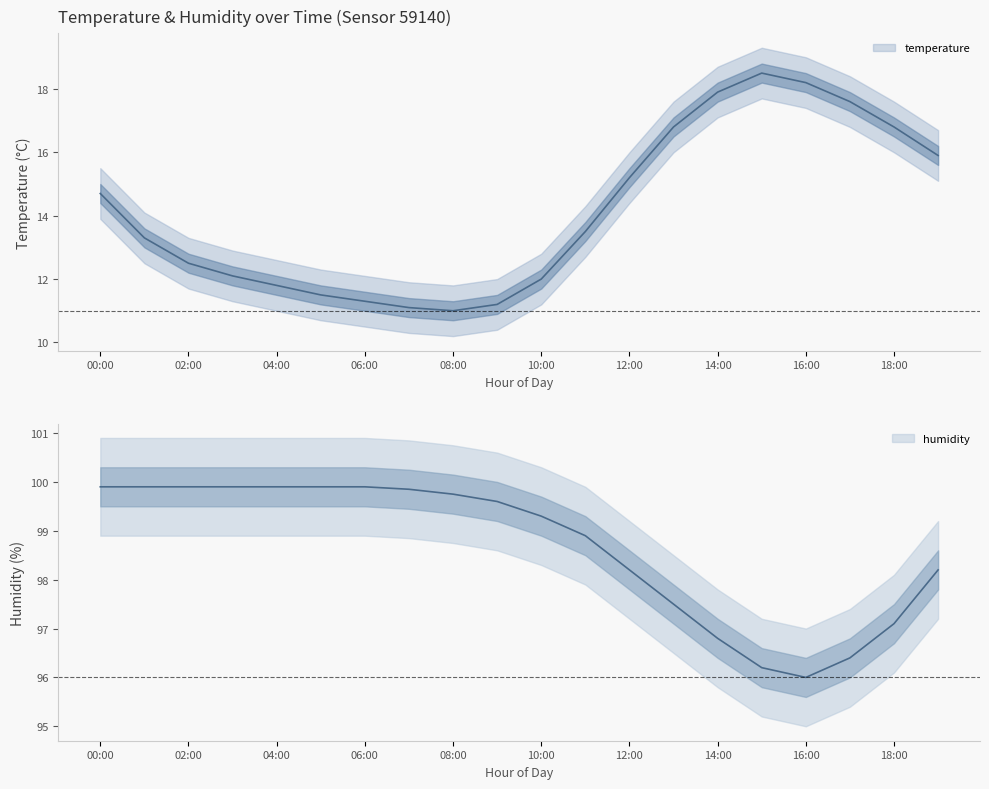

Which category has the highest value across all series?

00:00